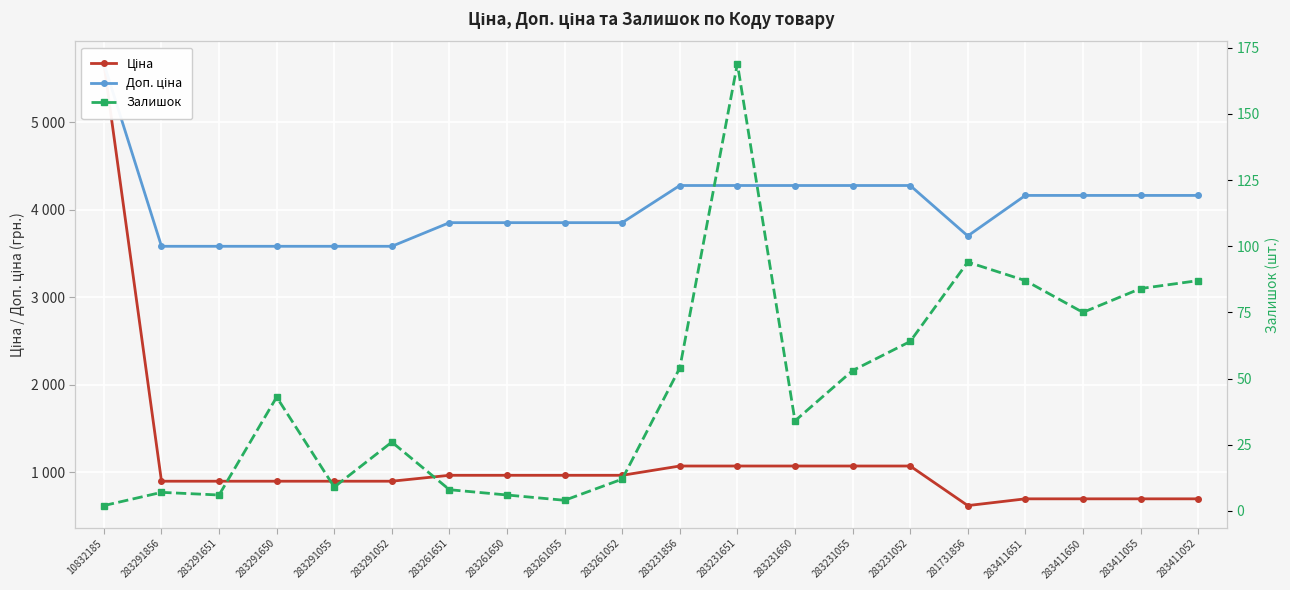

What is the difference between the maximum and minimum values in the Залишок series?

167.0